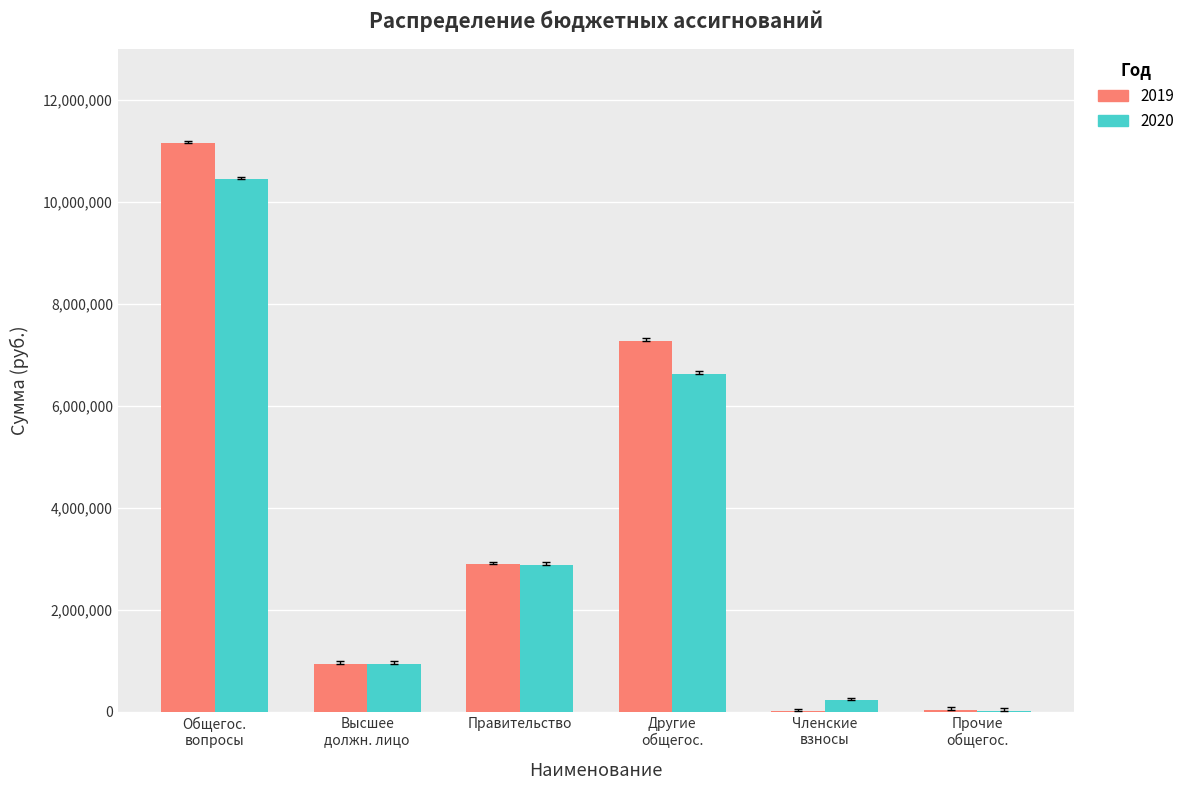

How many groups of bars are there?

6